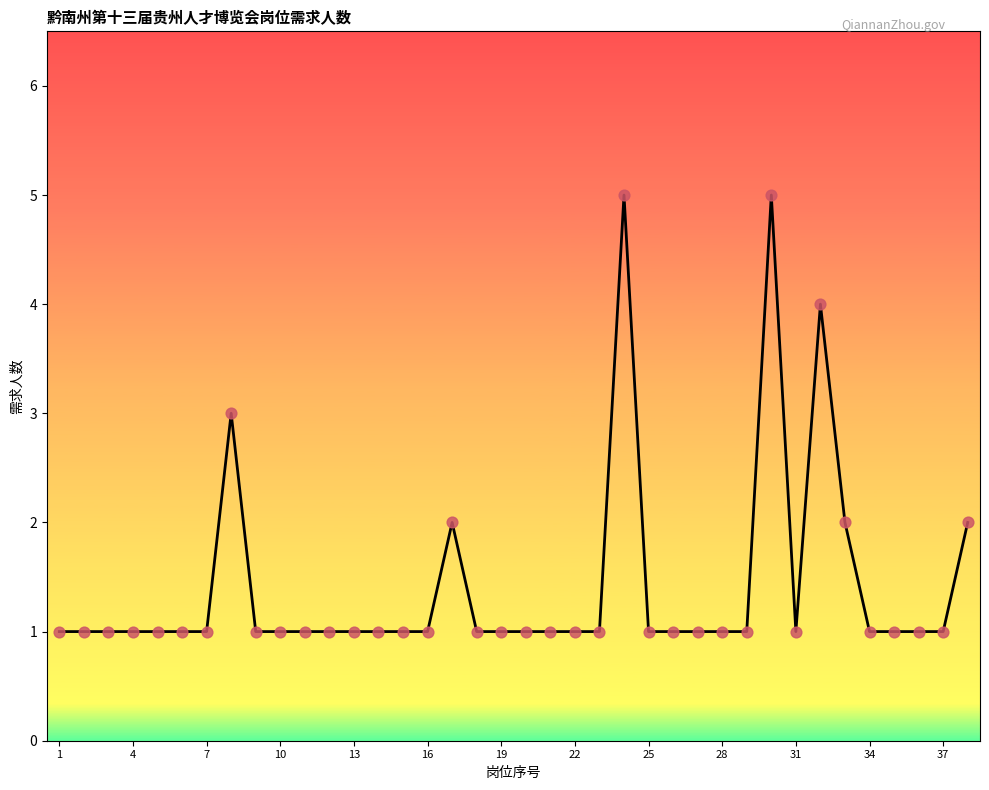

What is the difference between the maximum and minimum values?

4